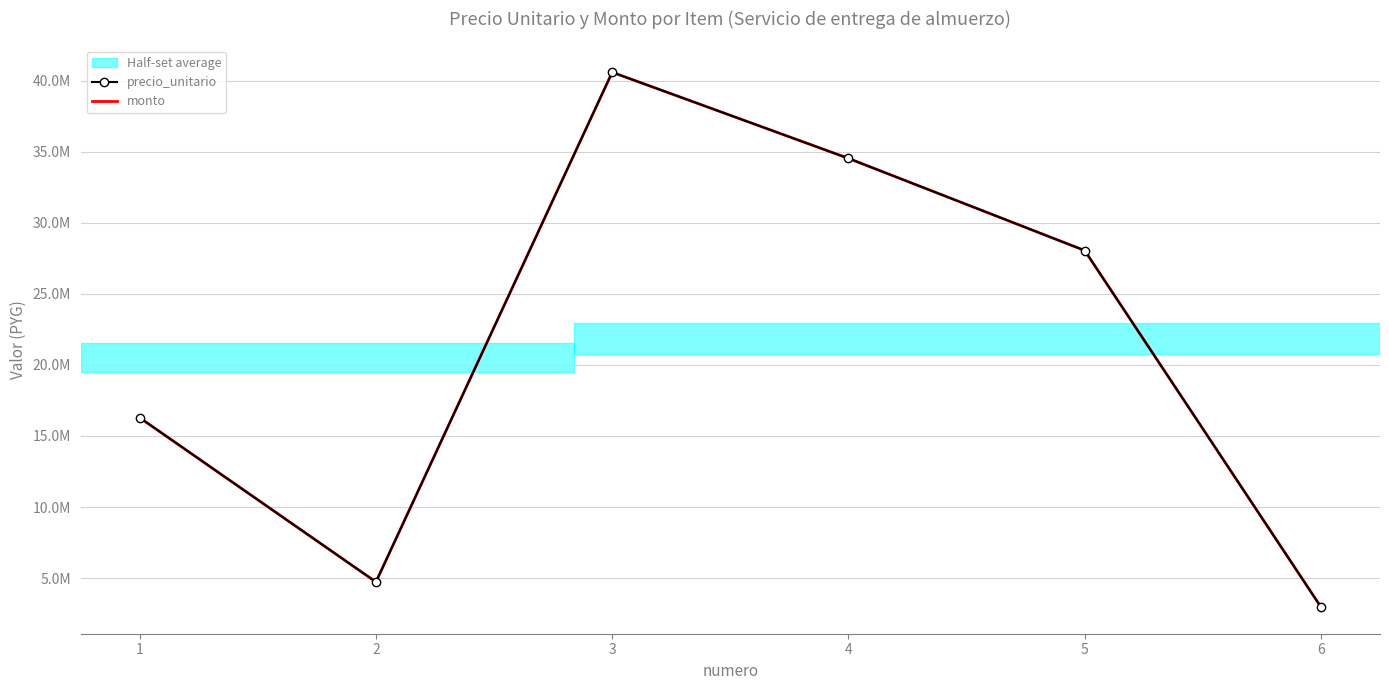

Reading left to right, transcribe all the data shown in this chart.

precio_unitario: 16285500	4723500	40608000	34545000	28059000	2961000
monto: 16285500	4723500	40608000	34545000	28059000	2961000